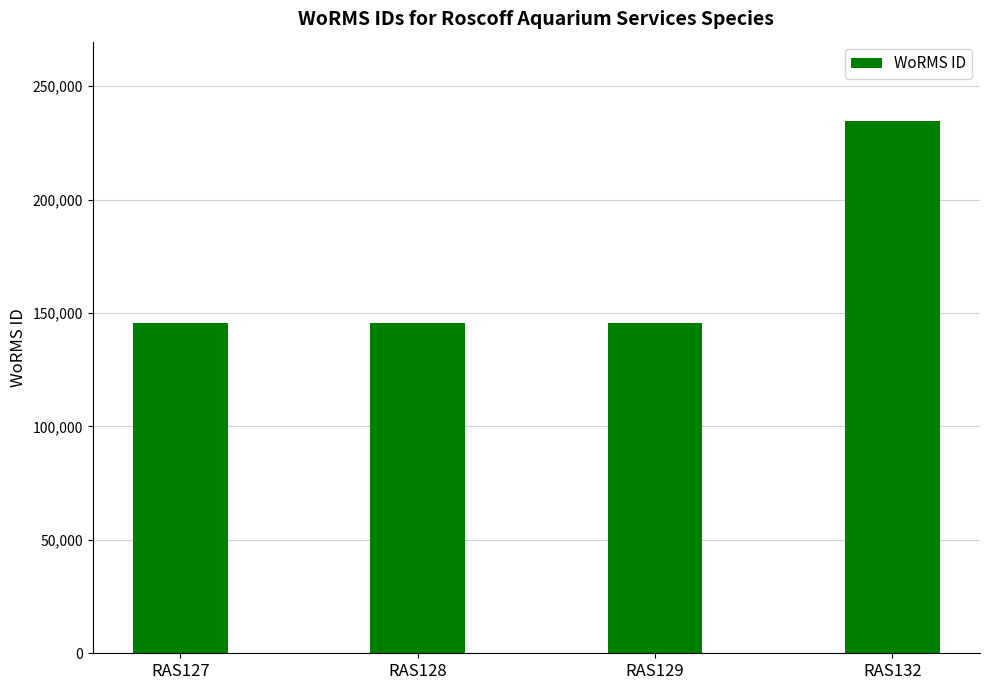

The value at RAS132 is 234483. True or false?

True